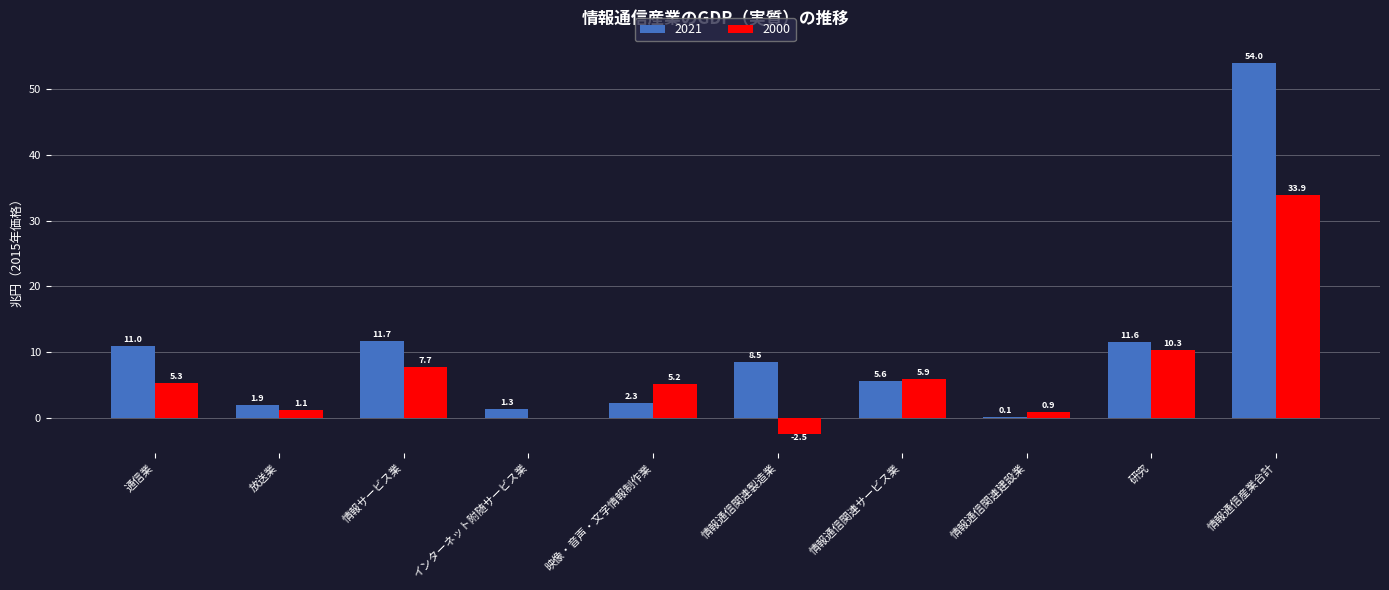

Is the value of 2021 at 映像・音声・文字情報制作業 greater than the value of 2000 at 情報サービス業?

No